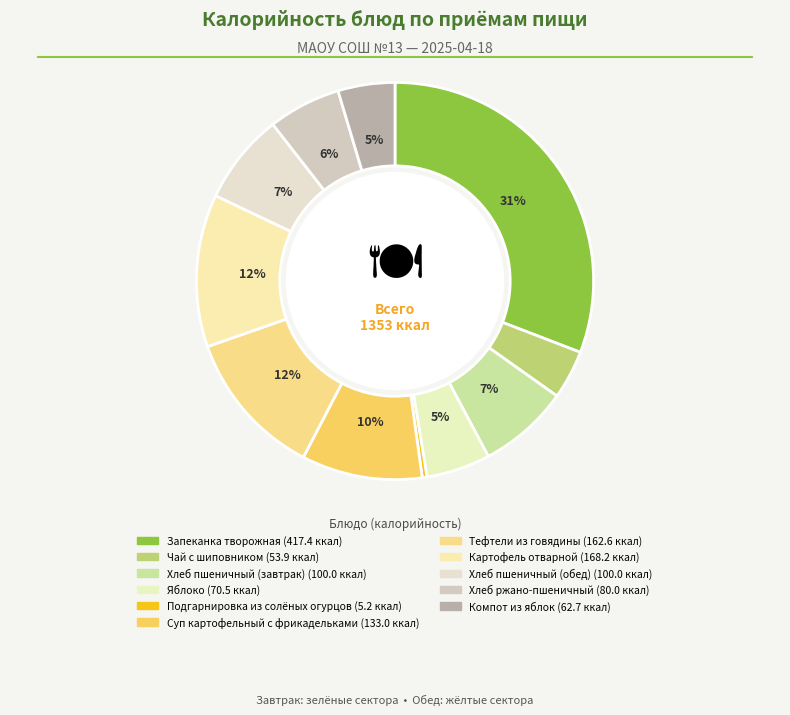

How many slices are in this pie chart?

11